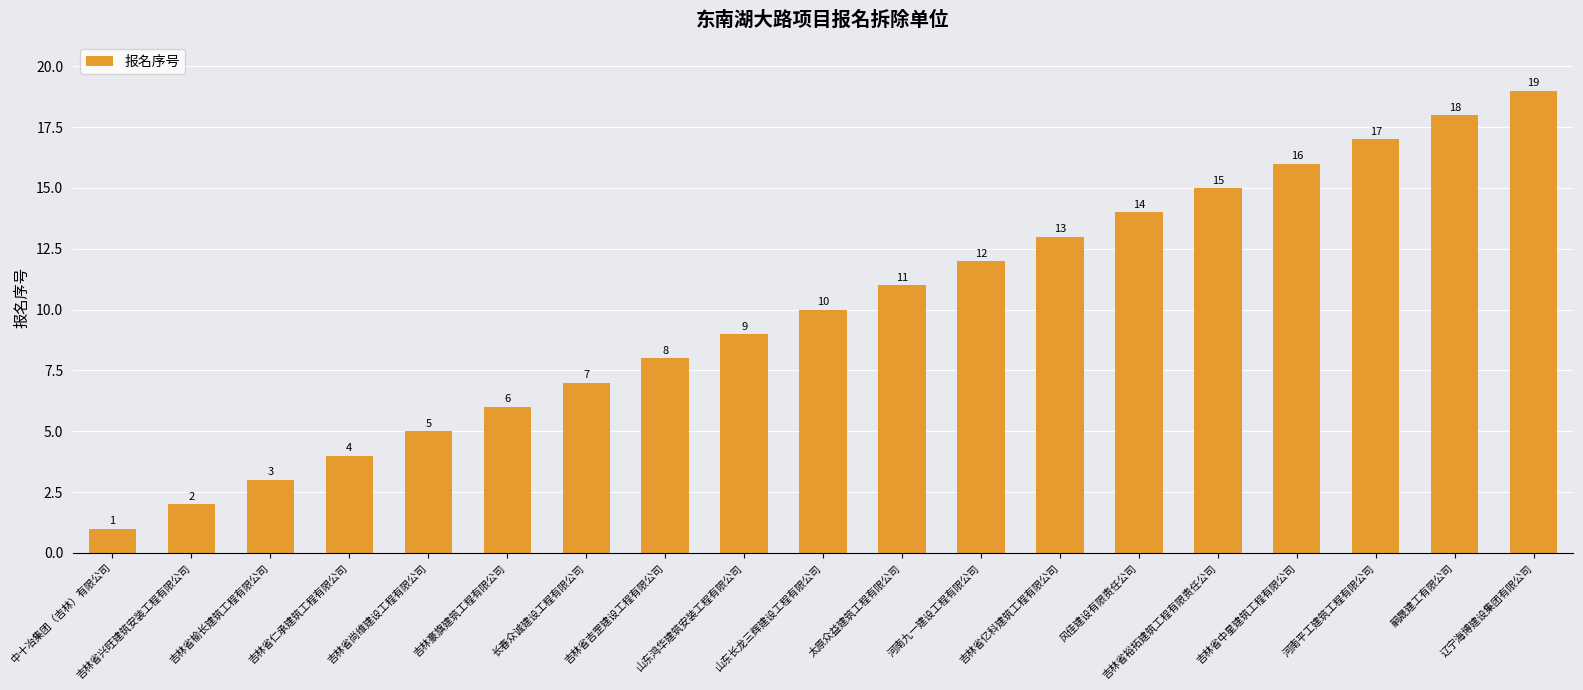

Reading left to right, what are all the values shown in this chart?

1	2	3	4	5	6	7	8	9	10	11	12	13	14	15	16	17	18	19